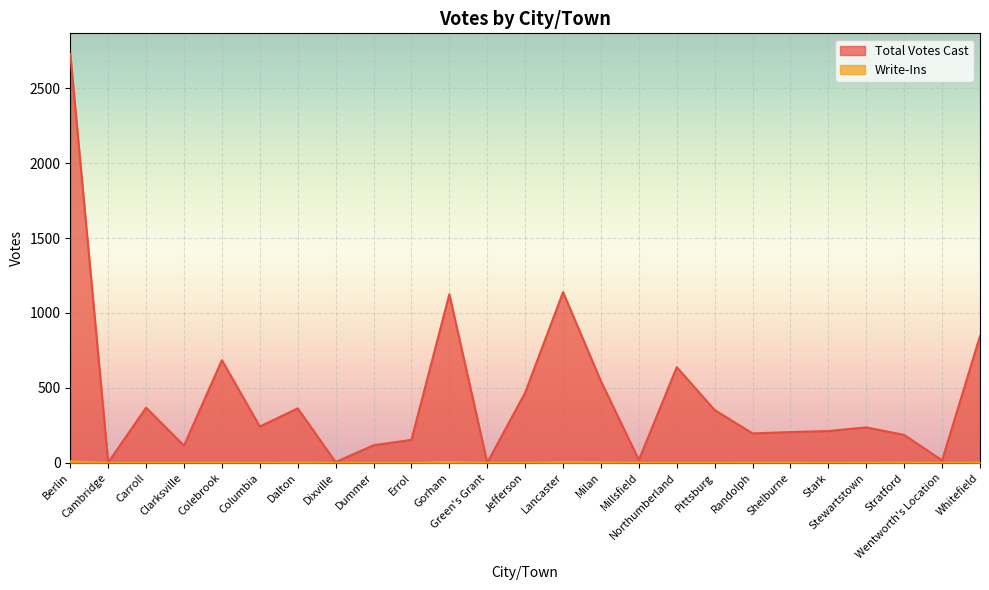

True or false: Write-Ins and Total Votes Cast cross at least once.

False